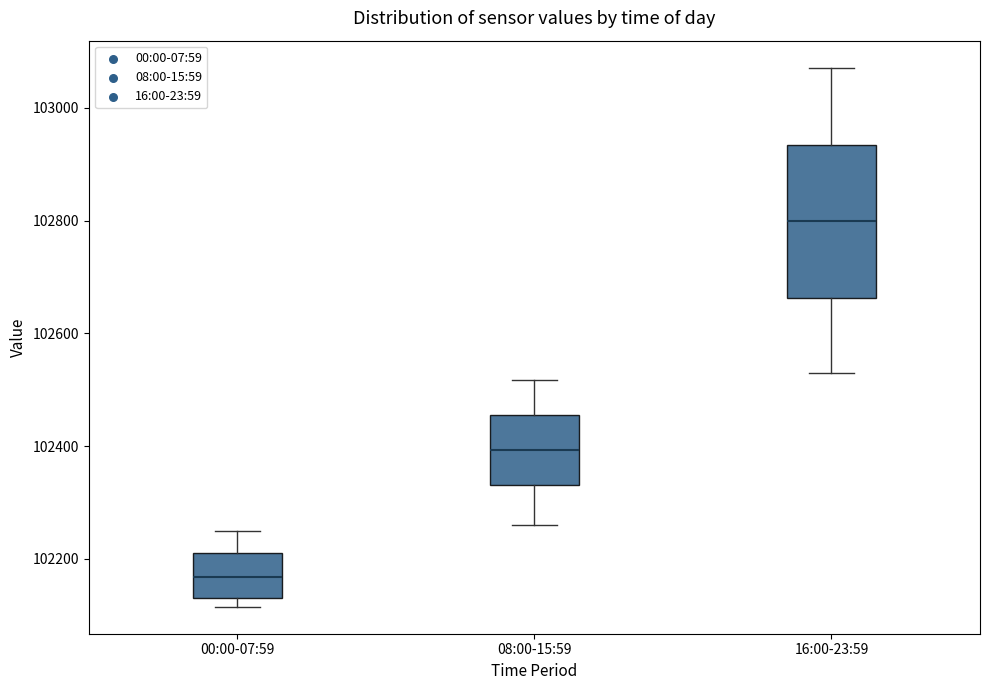

Reading left to right, read every box against the y-axis: the position of its median line, the range the box covers, and the ends of its whiskers. The values are not printed on the chart, so give them approximately, as read against the axis.

00:00-07:59: median 102160, box 102140 to 102220, whiskers 102120 to 102240
08:00-15:59: median 102400, box 102340 to 102460, whiskers 102260 to 102520
16:00-23:59: median 102800, box 102660 to 102940, whiskers 102540 to 103080